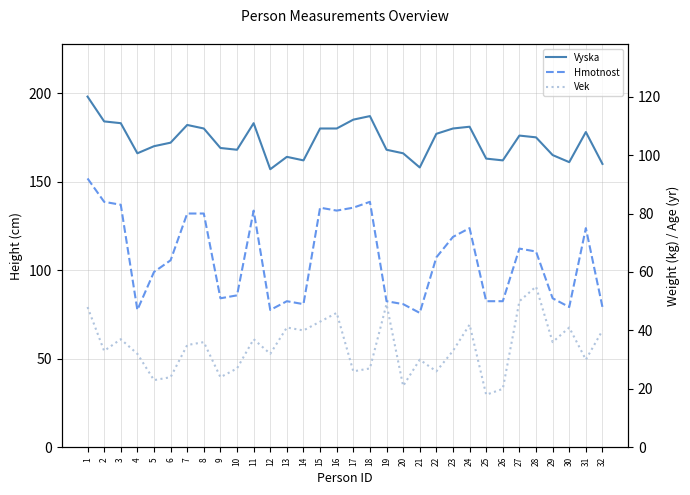

True or false: Hmotnost and Vyska intersect in this chart.

False